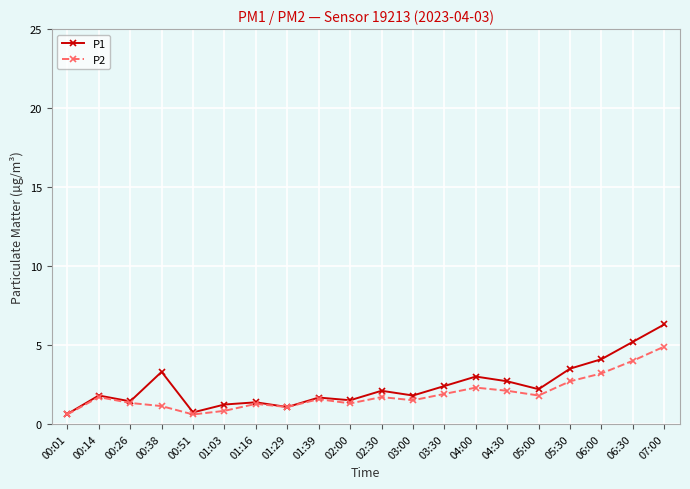

At which label is P1 closest to 3?

04:00